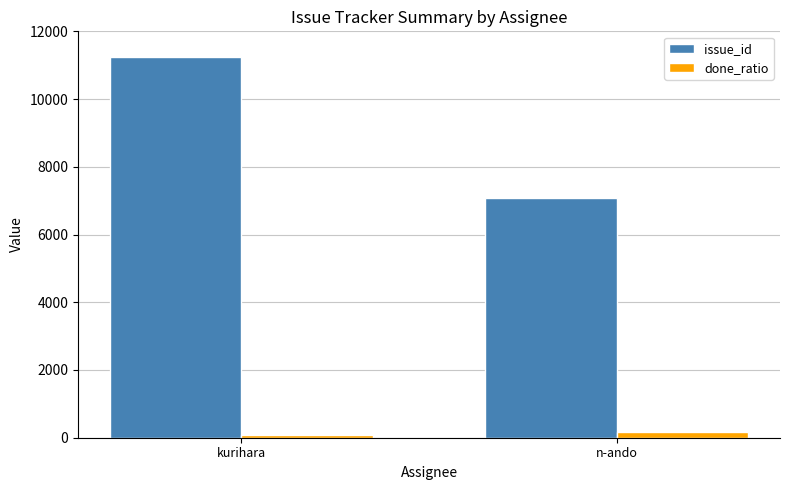

True or false: issue_id has a value of 14826 at kurihara.

False